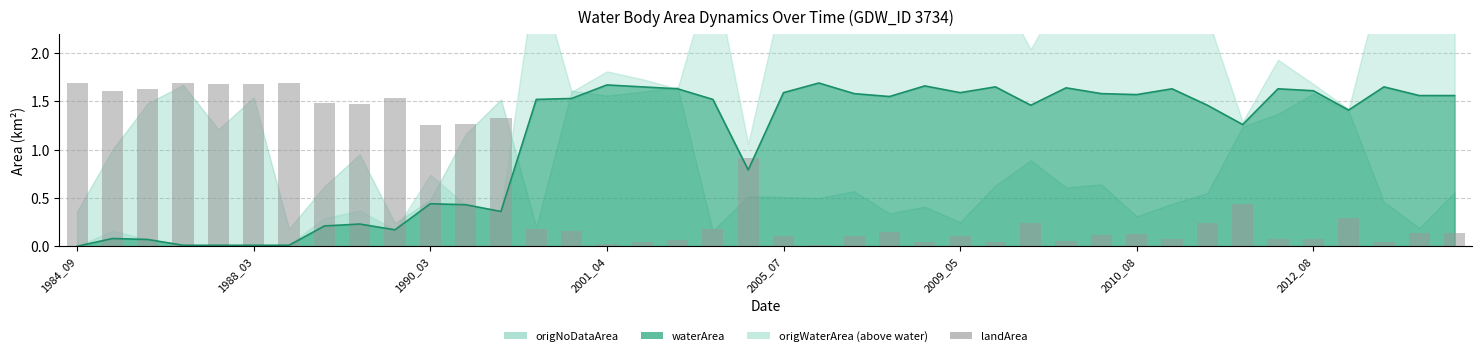

Reading left to right, what are all the values shown in this chart?

1.7	1.6	1.6	1.7	1.7	1.7	1.7	1.5	1.5	1.5	1.3	1.3	1.3	0.2	0.2	0.0	0.0	0.1	0.2	0.9	0.1	0.0	0.1	0.1	0.0	0.1	0.0	0.2	0.1	0.1	0.1	0.1	0.2	0.4	0.1	0.1	0.3	0.0	0.1	0.1